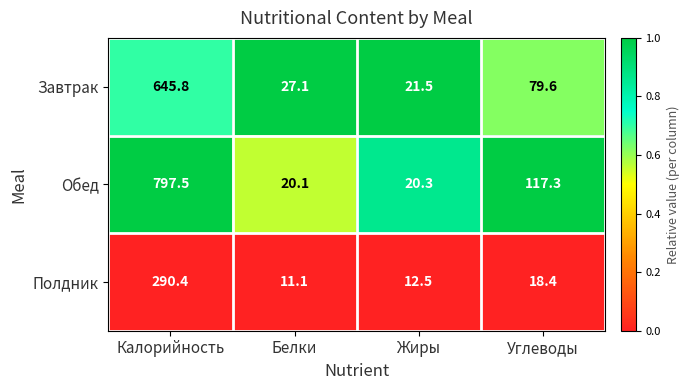

What is the difference between the second highest and second lowest values in the Обед series?

97.0